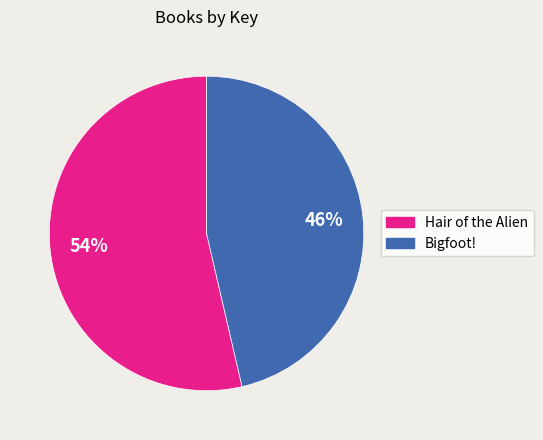

To the nearest percent, what is the combined percentage of Bigfoot! and Hair of the Alien?

100%